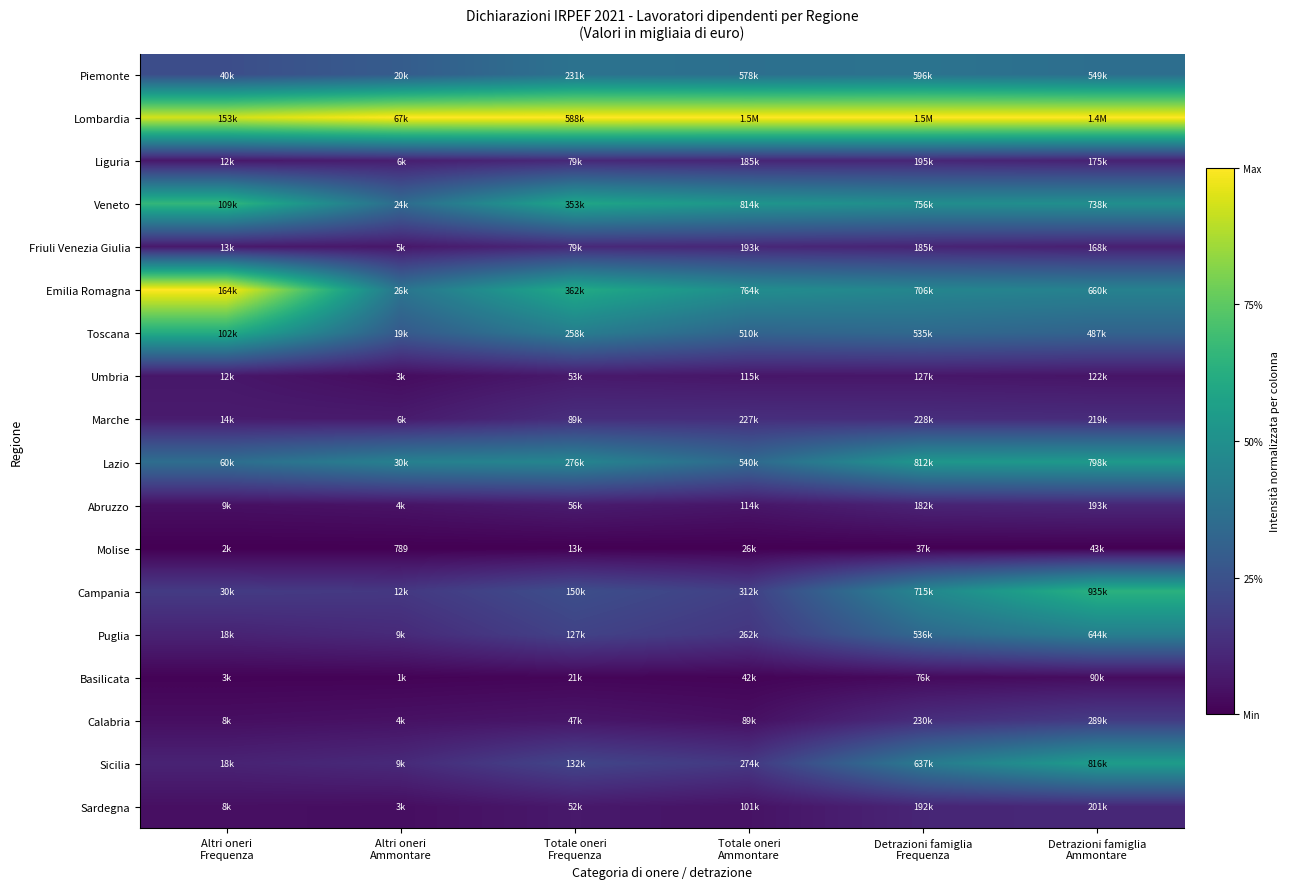

At Altri oneri Ammontare, list the series in order from smallest to largest.

Molise, Basilicata, Umbria, Sardegna, Calabria, Abruzzo, Friuli Venezia Giulia, Marche, Liguria, Sicilia, Puglia, Campania, Toscana, Piemonte, Veneto, Emilia Romagna, Lazio, Lombardia